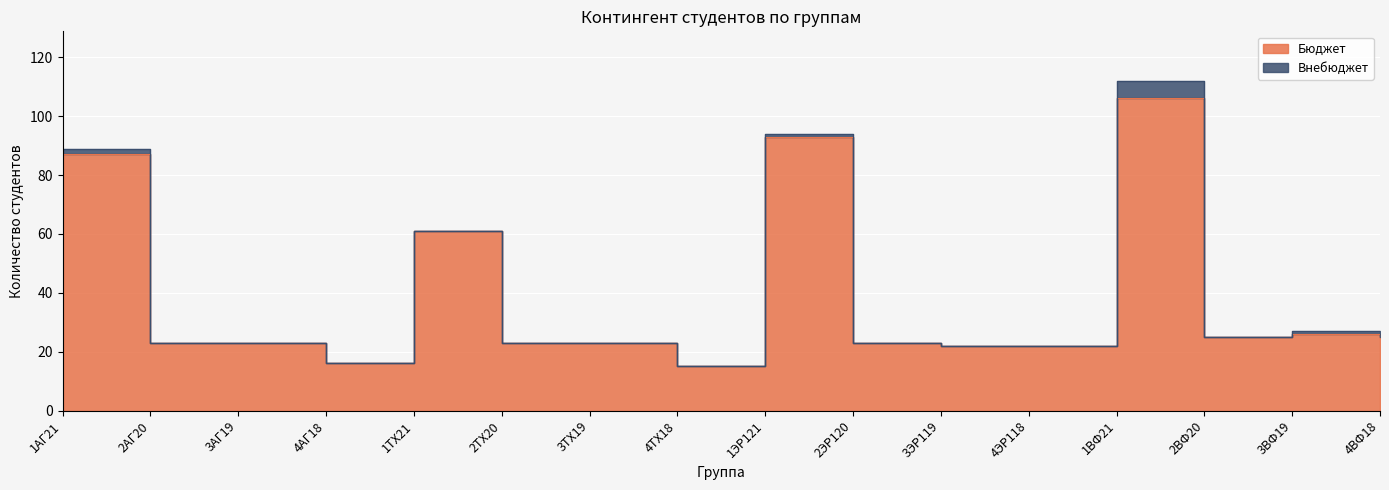

List the labels in order of value, largest first.

1ВФ21, 1ЭР121, 1АГ21, 1ТХ21, 3ВФ19, 2ВФ20, 4ВФ18, 2АГ20, 3АГ19, 2ТХ20, 3ТХ19, 2ЭР120, 3ЭР119, 4ЭР118, 4АГ18, 4ТХ18